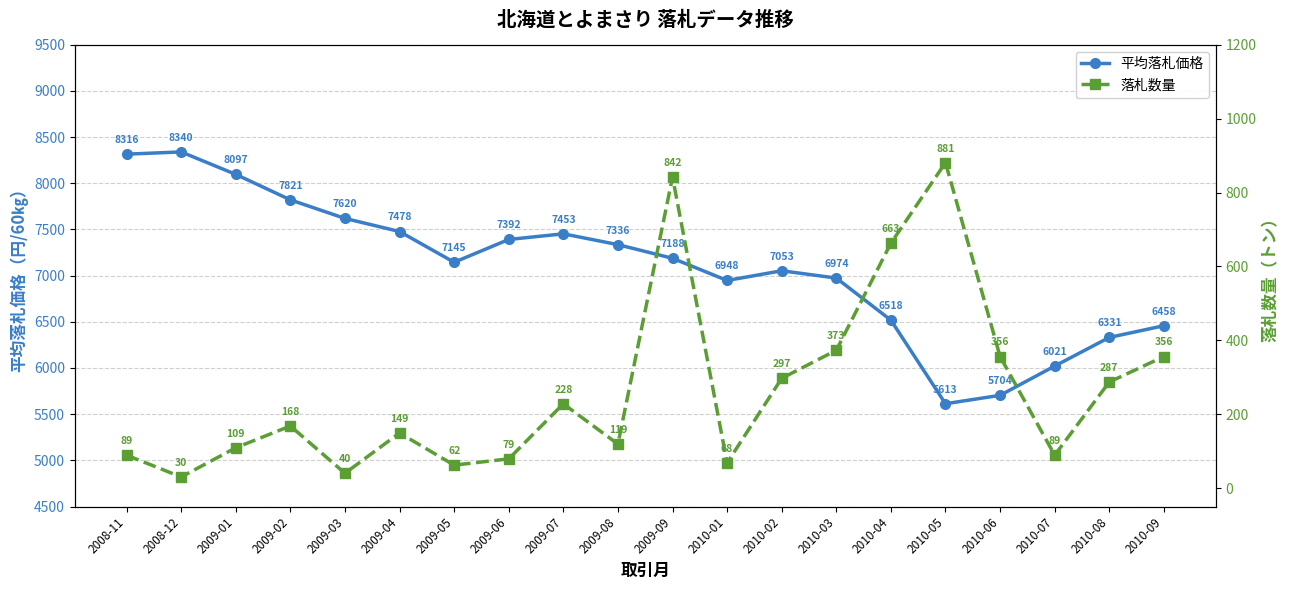

Reading left to right, what are all the values shown in this chart?

平均落札価格: 2008-11=8316	2008-12=8340	2009-01=8097	2009-02=7821	2009-03=7620	2009-04=7478	2009-05=7145	2009-06=7392	2009-07=7453	2009-08=7336	2009-09=7188	2010-01=6948	2010-02=7053	2010-03=6974	2010-04=6518	2010-05=5613	2010-06=5704	2010-07=6021	2010-08=6331	2010-09=6458
落札数量: 2008-11=89	2008-12=30	2009-01=109	2009-02=168	2009-03=40	2009-04=149	2009-05=62	2009-06=79	2009-07=228	2009-08=119	2009-09=842	2010-01=68	2010-02=297	2010-03=373	2010-04=663	2010-05=881	2010-06=356	2010-07=89	2010-08=287	2010-09=356